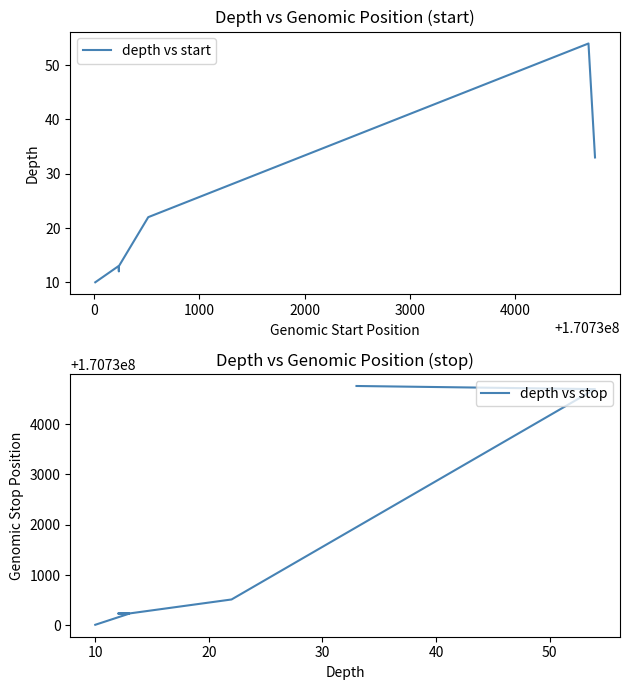

What is the difference between the maximum and minimum values in the depth vs stop series?

4744